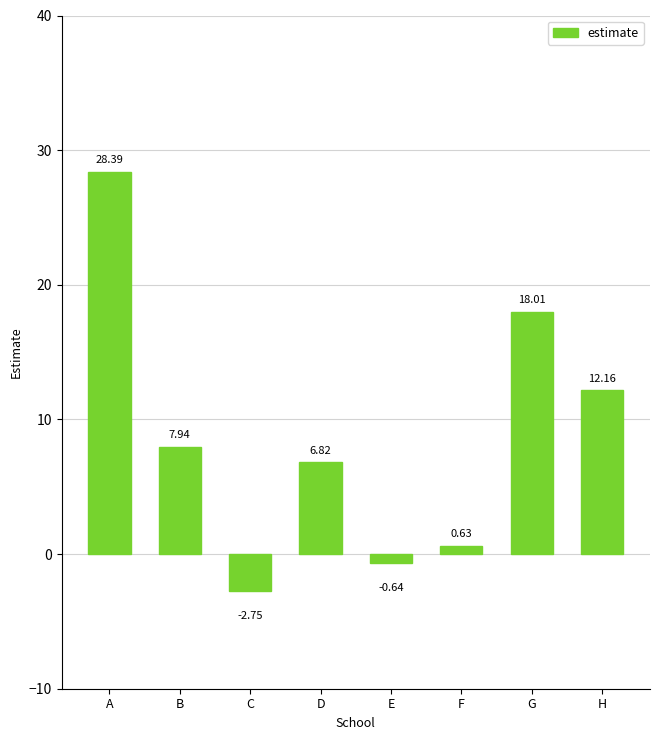

What is the difference between the maximum and minimum values?

31.1